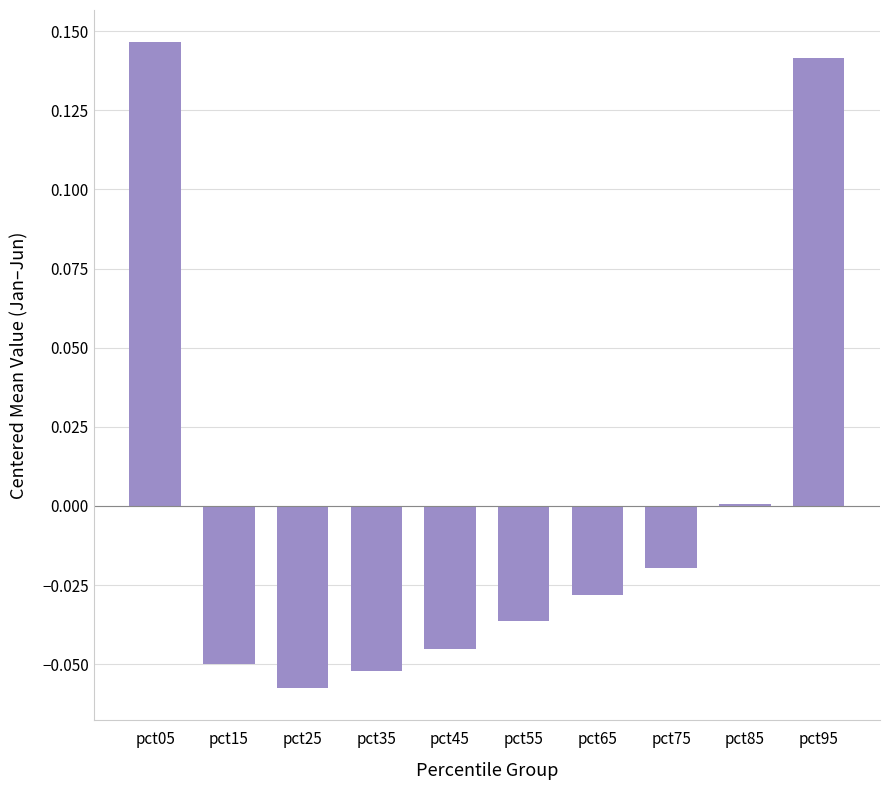

What is the change in value from pct25 to pct95?

+0.2